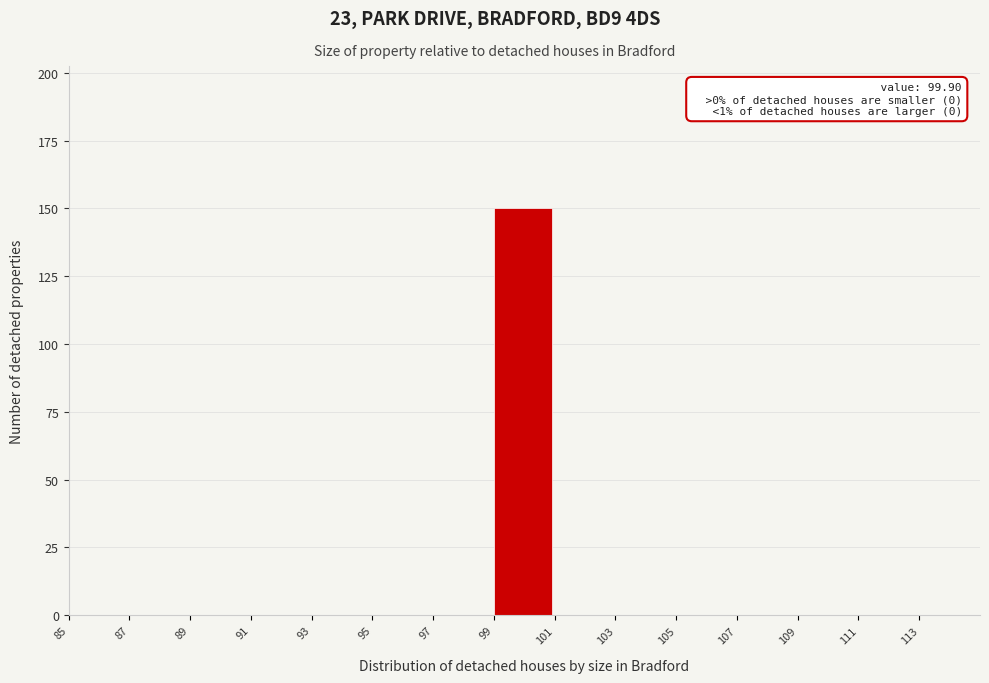

Over which range of the x-axis is the bar tallest?

99 to 101